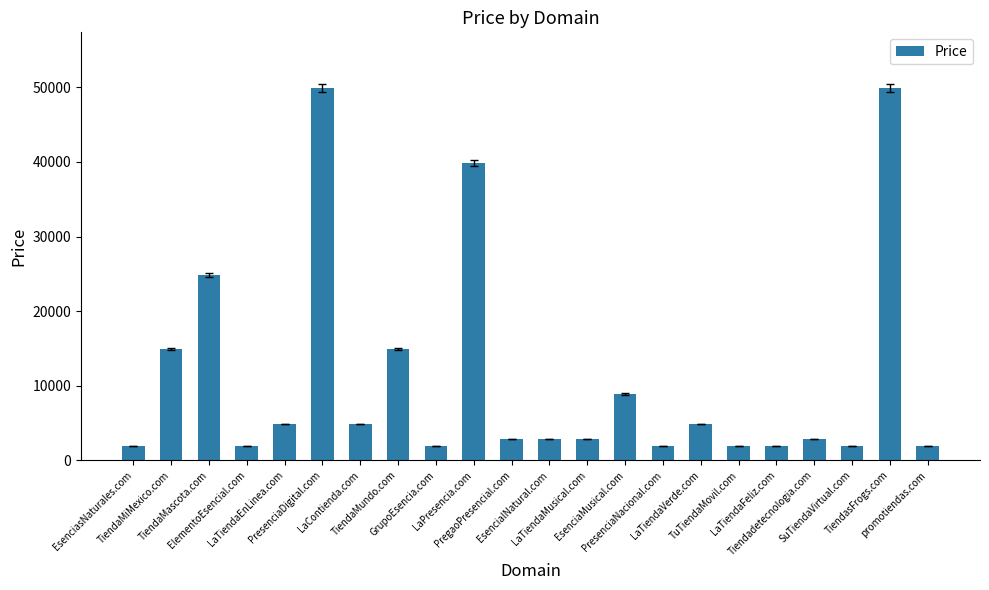

What value does the data have at EsenciaMusical.com, to the nearest 10?

8890